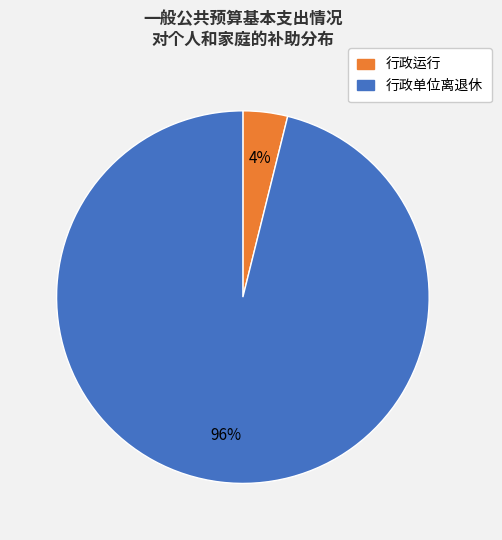

Does any single category account for the majority?

Yes